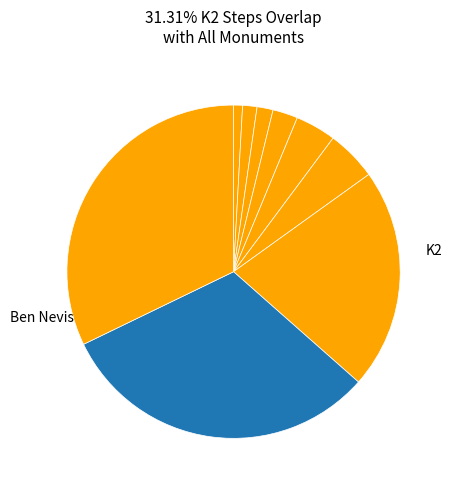

What is the smallest slice in the pie chart?

Blackpool Tower